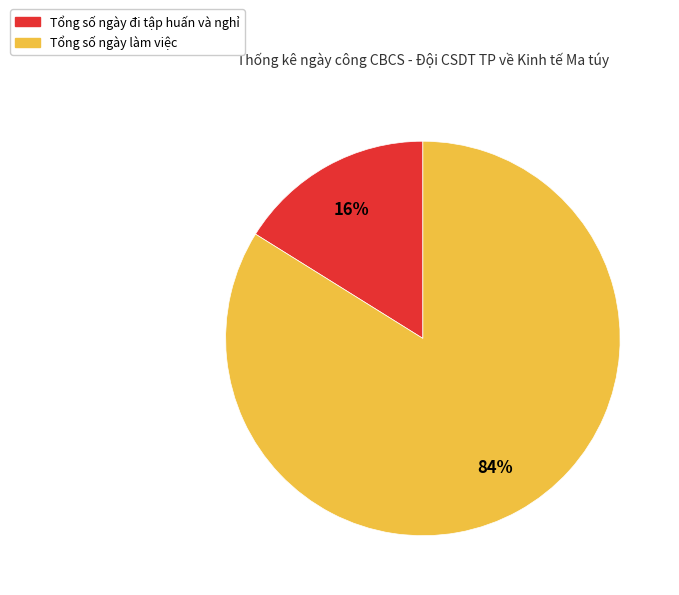

To the nearest percent, what is the average slice percentage?

50%